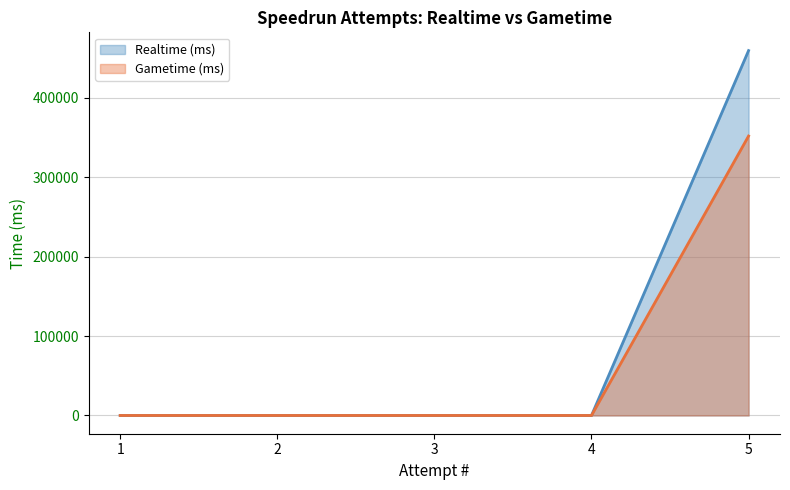

What is the difference between the Realtime (ms) values at 3 and 5?

459629